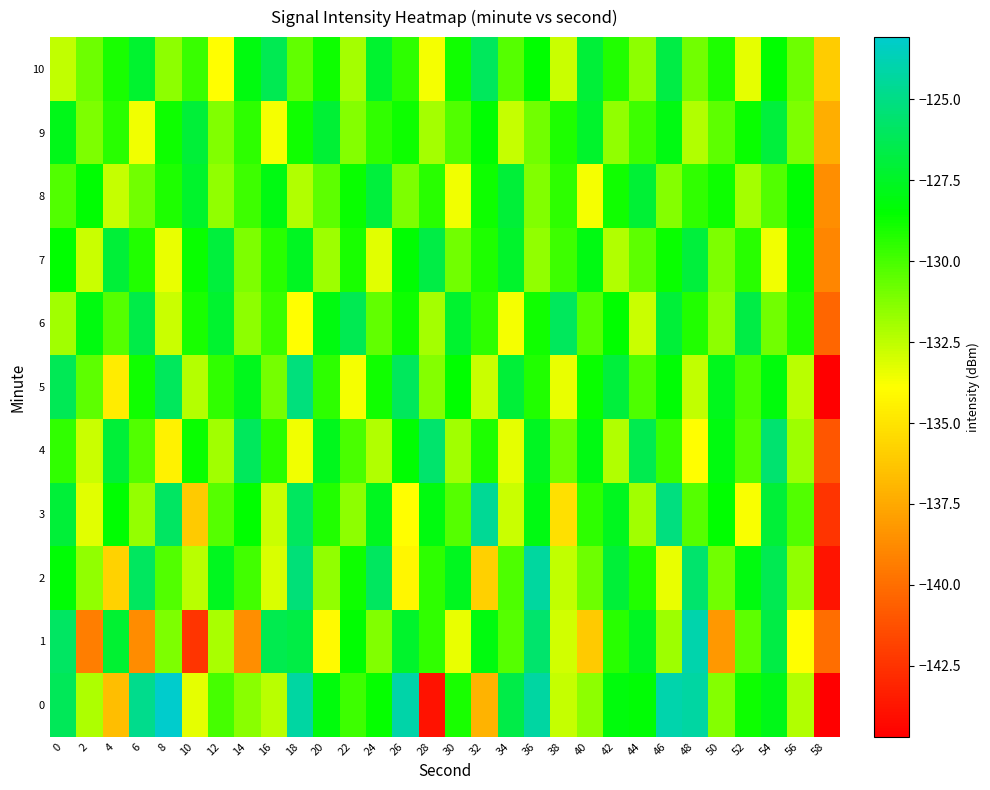

Which has a higher value, 48 or 34?

48